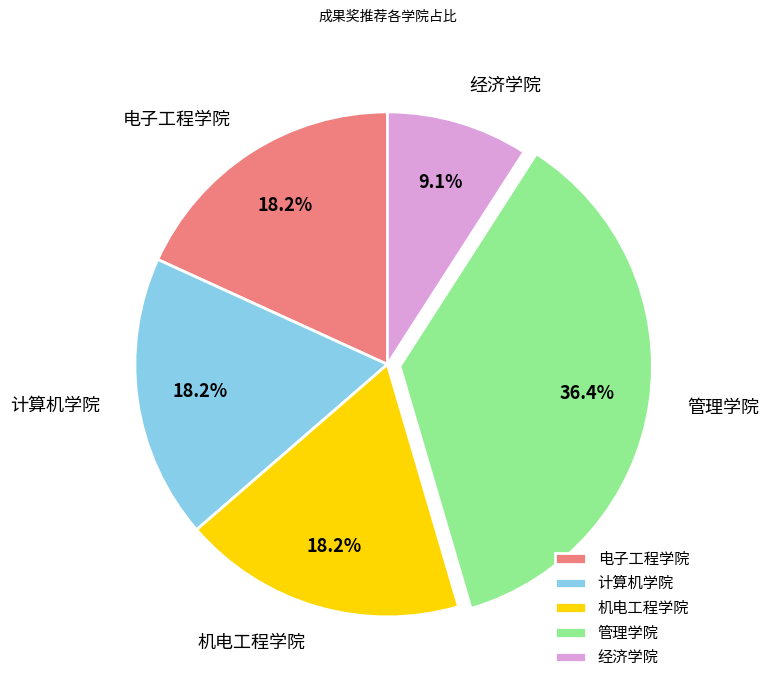

Which slice is the largest?

管理学院